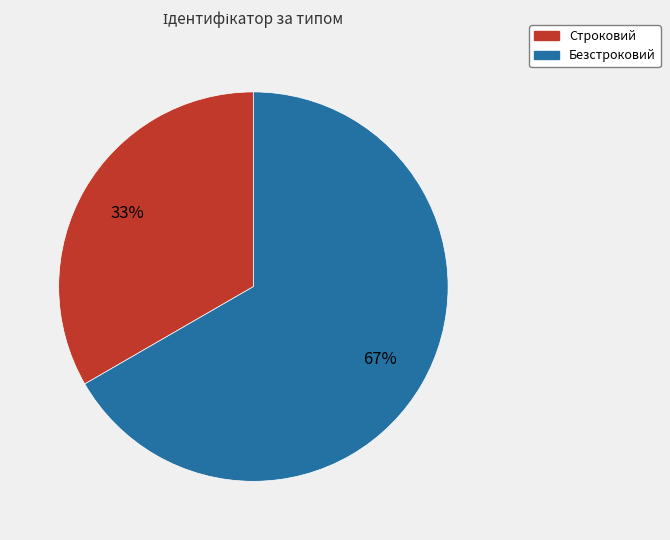

Approximately how many times larger is the value at Безстроковий compared to Строковий?

2.0